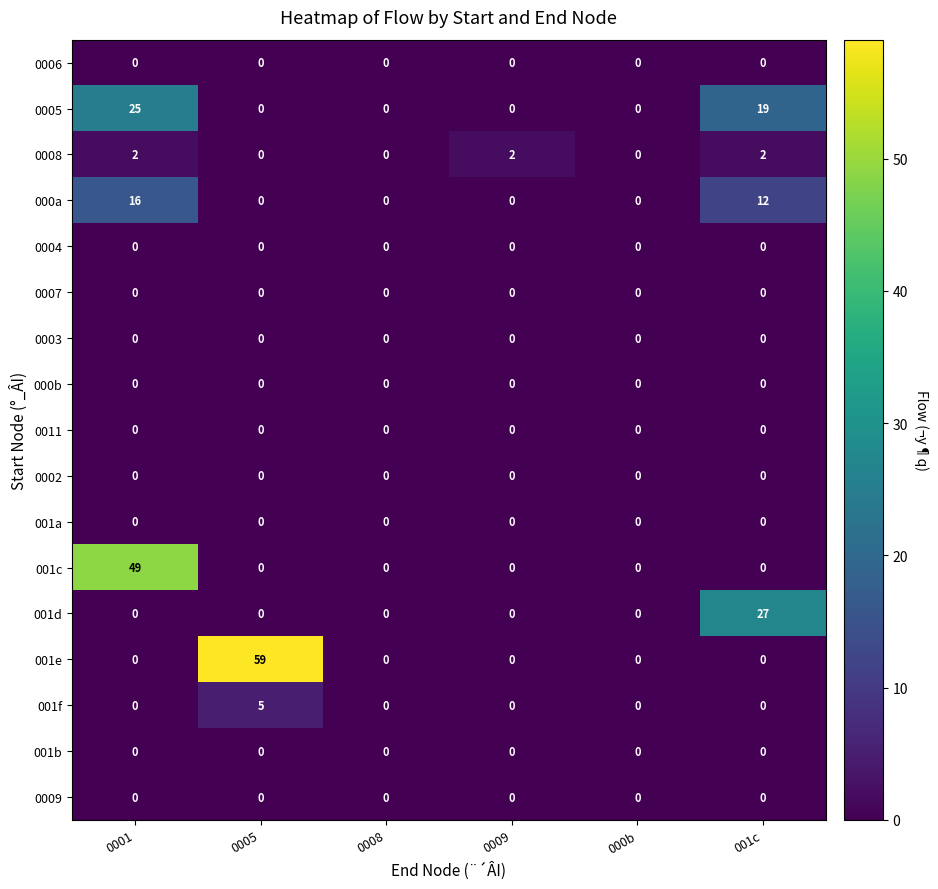

Is it true that 0003 equals 0 at 0001?

True